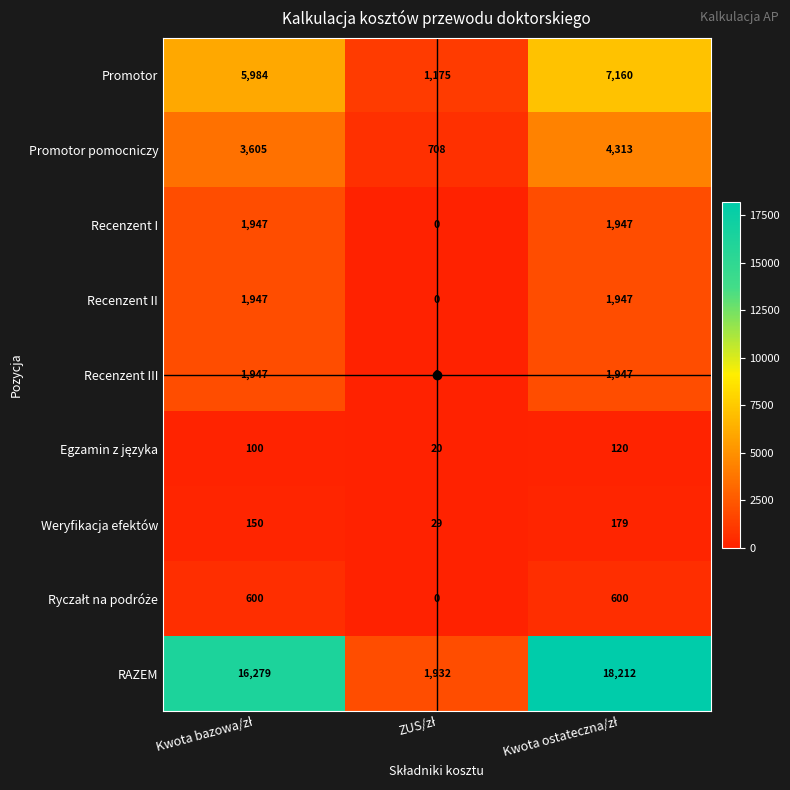

What is the highest value of the Weryfikacja efektów series?

179